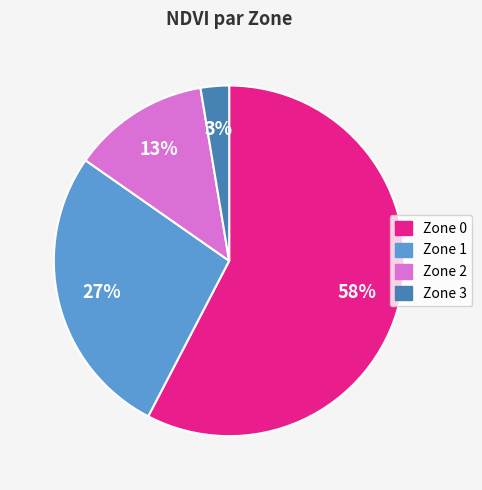

What is the ratio of the value at Zone 1 to the value at Zone 0?

0.5